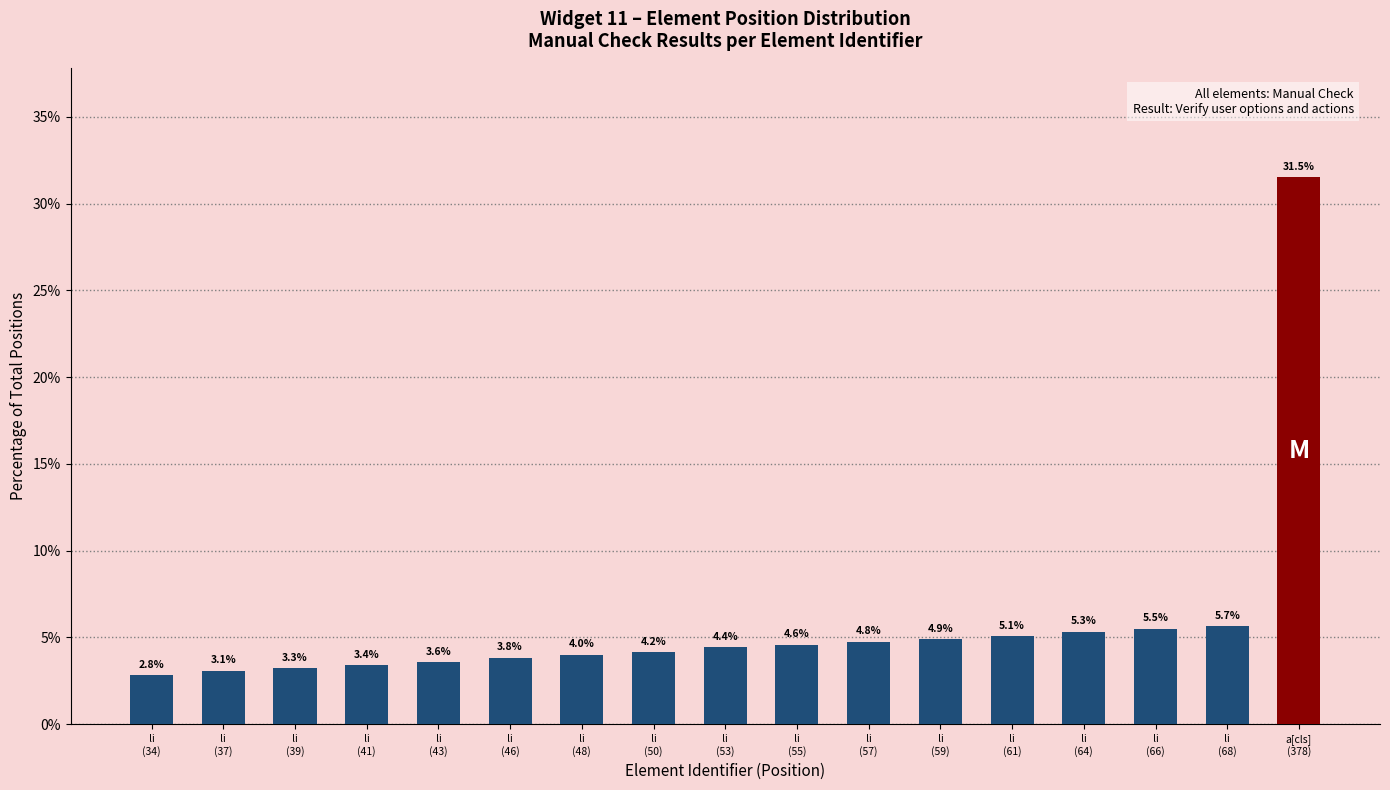

List the labels in order of value, smallest first.

li
(34), li
(37), li
(39), li
(41), li
(43), li
(46), li
(48), li
(50), li
(53), li
(55), li
(57), li
(59), li
(61), li
(64), li
(66), li
(68), a[cls]
(378)